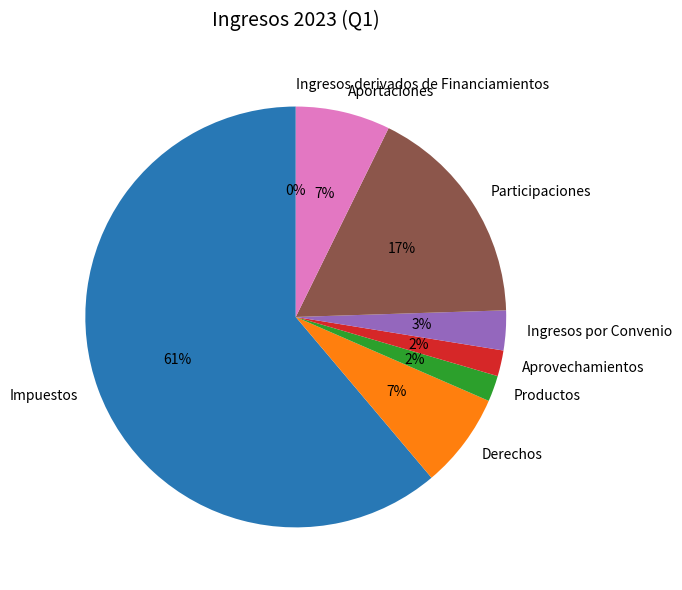

To the nearest percent, what is the difference between the Ingresos por Convenio and Participaciones slice percentages?

14%